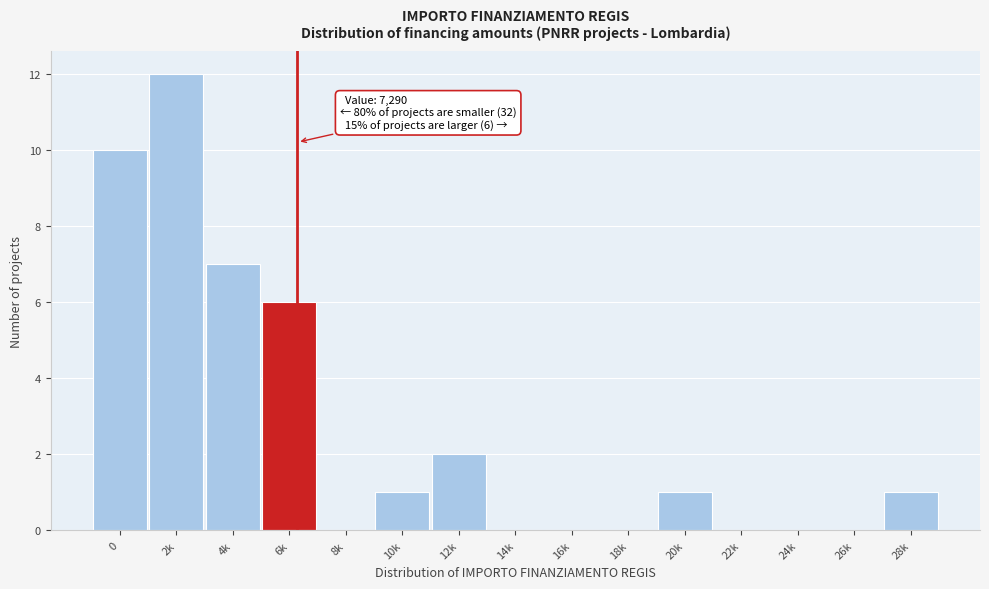

Reading left to right, transcribe all the data shown in this chart.

0=10	2k=12	4k=7	6k=6	8k=0	10k=1	12k=2	14k=0	16k=0	18k=0	20k=1	22k=0	24k=0	26k=0	28k=1